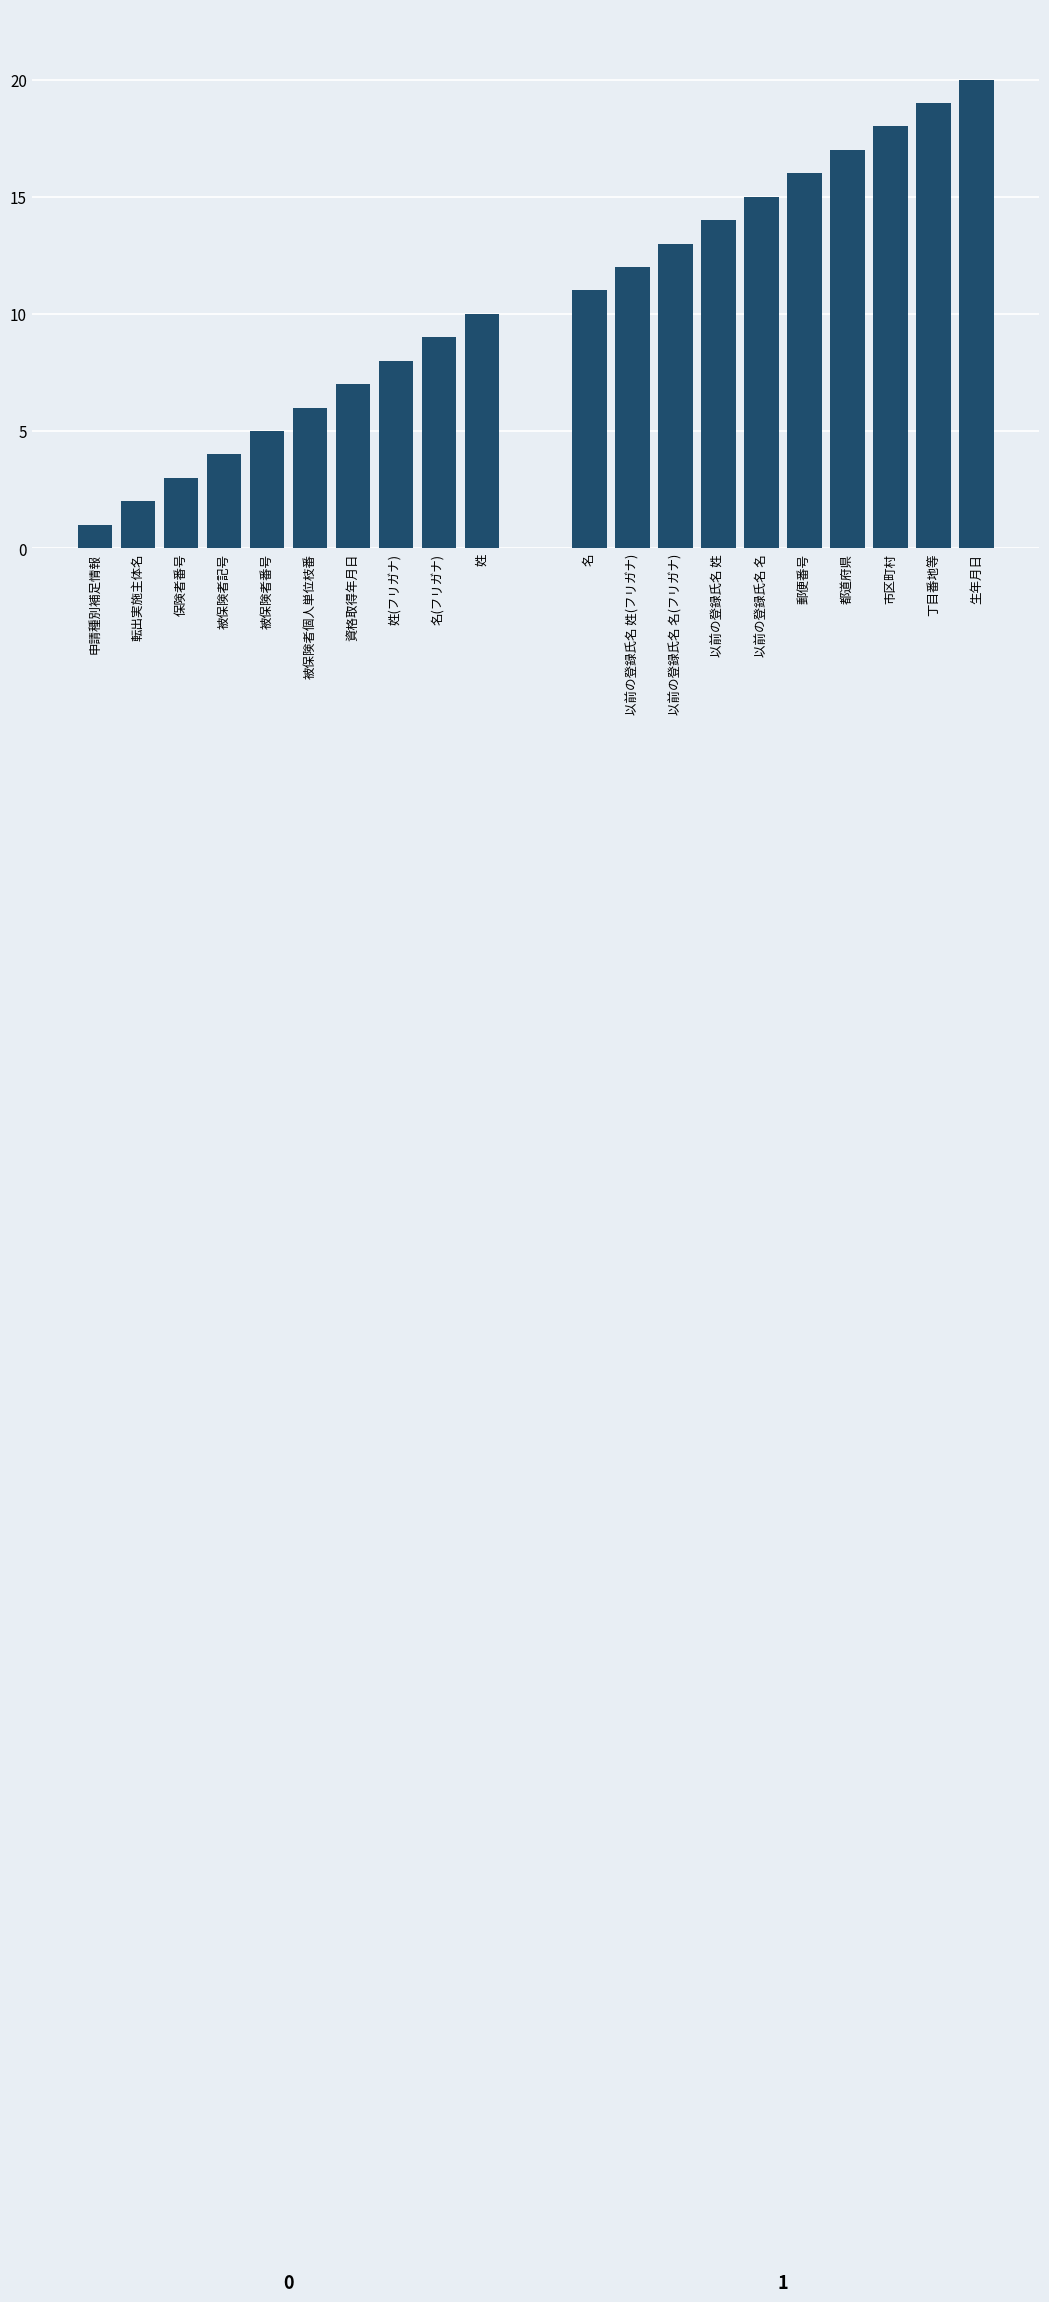

Between 被保険者番号 and 姓, which is larger?

姓